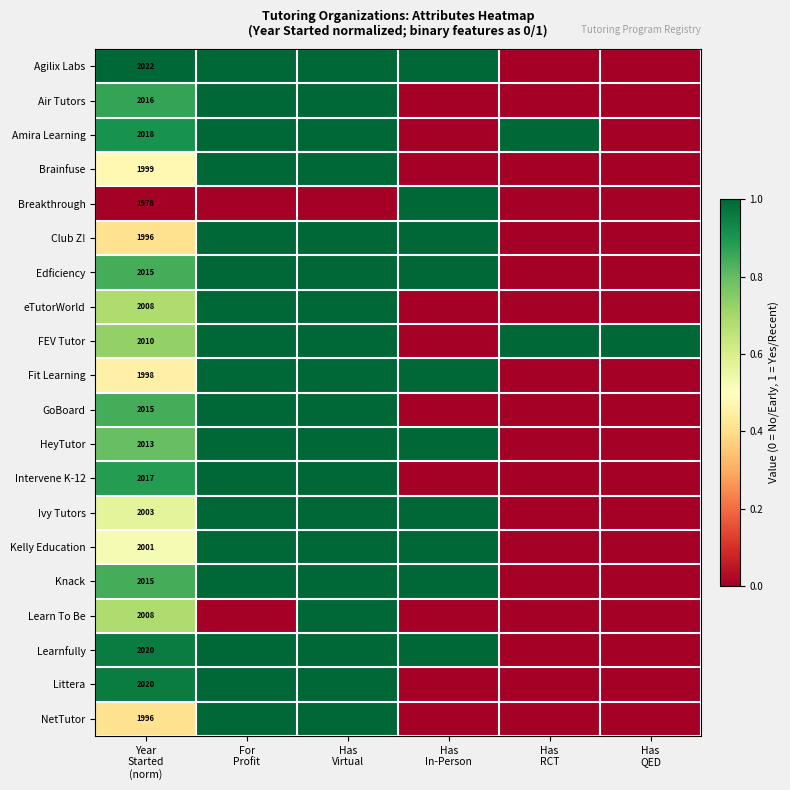

Is the value of NetTutor at For Profit greater than the value of HeyTutor at Has QED?

Yes